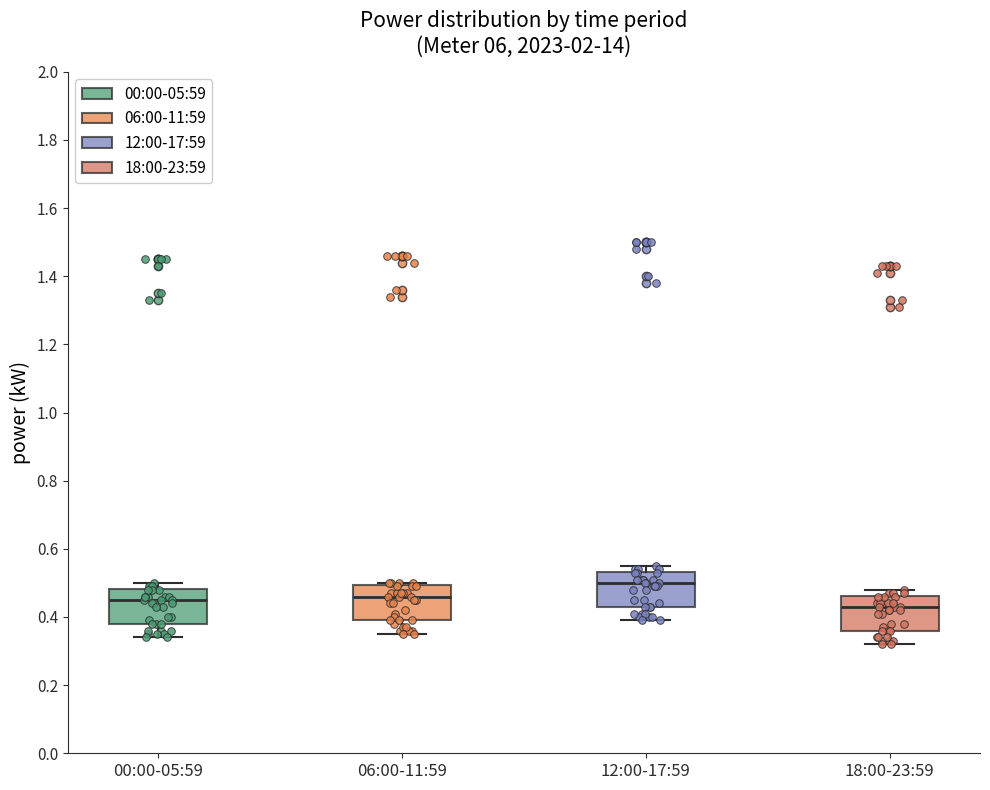

Reading left to right, read every box against the y-axis: the position of its median line, the range the box covers, and the ends of its whiskers. The values are not printed on the chart, so give them approximately, as read against the axis.

00:00-05:59: median 0.46, box 0.38 to 0.48, whiskers 0.34 to 0.50
06:00-11:59: median 0.46, box 0.40 to 0.50, whiskers 0.36 to 0.50 (just above the box's upper edge)
12:00-17:59: median 0.50, box 0.44 to 0.54, whiskers 0.40 to 0.56
18:00-23:59: median 0.44, box 0.36 to 0.46, whiskers 0.32 to 0.48